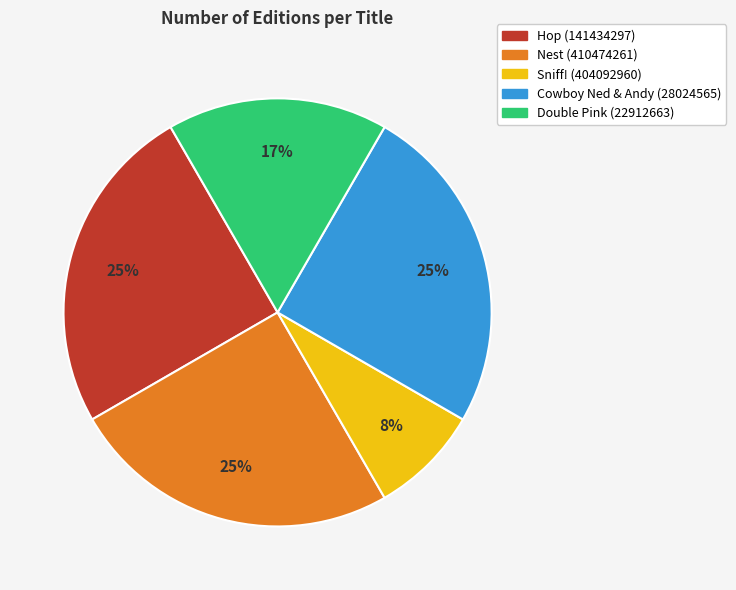

How many segments does this pie chart have?

5